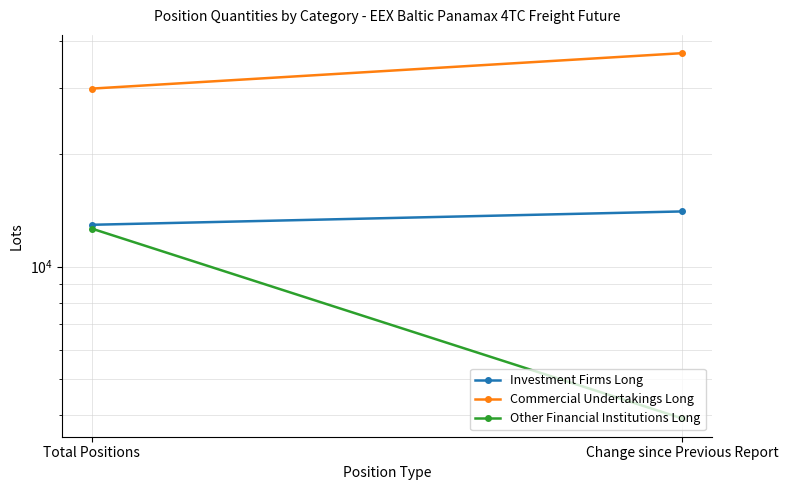

True or false: Commercial Undertakings Long has a value of 24248.6 at Change since Previous Report.

False